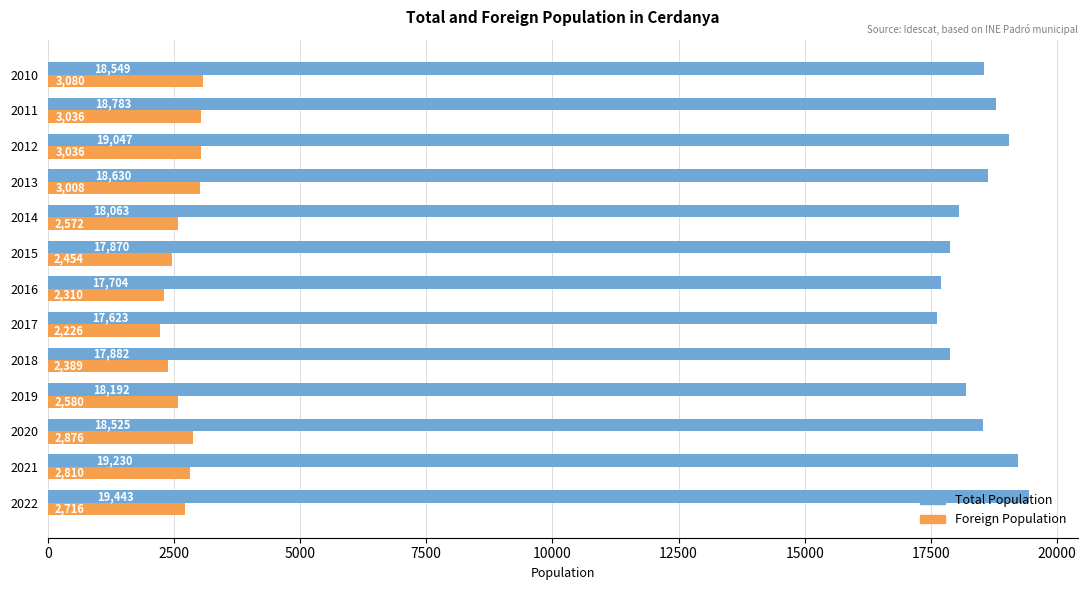

What are all the series names shown in the legend?

Total Population, Foreign Population